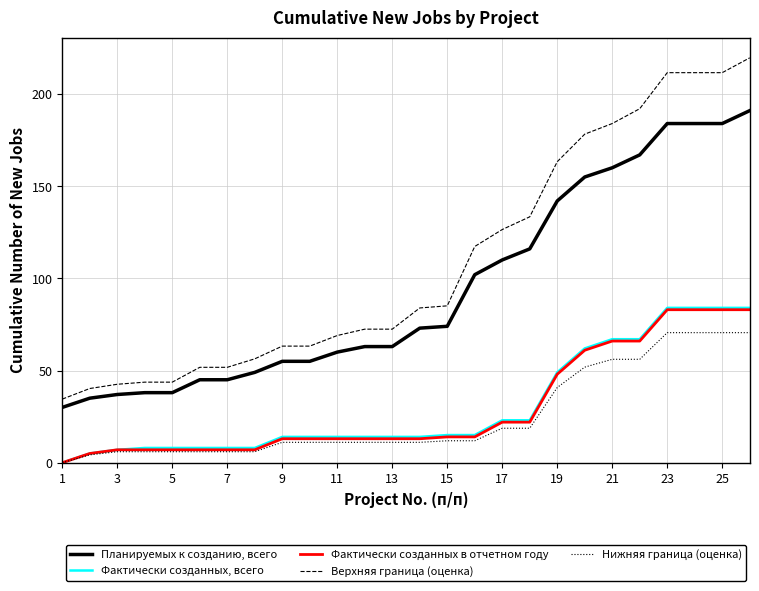

What is the minimum value for Верхняя граница (оценка)?

34.5